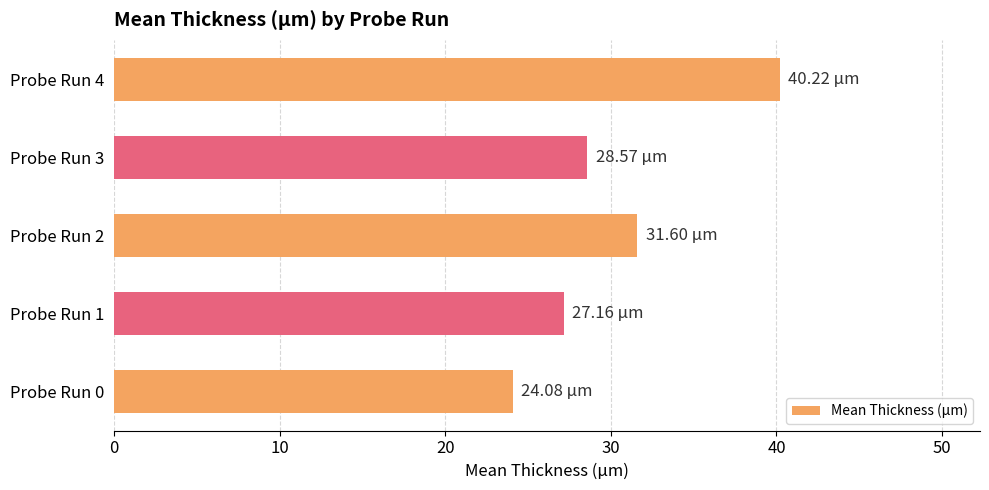

How many data points are less than 28?

2